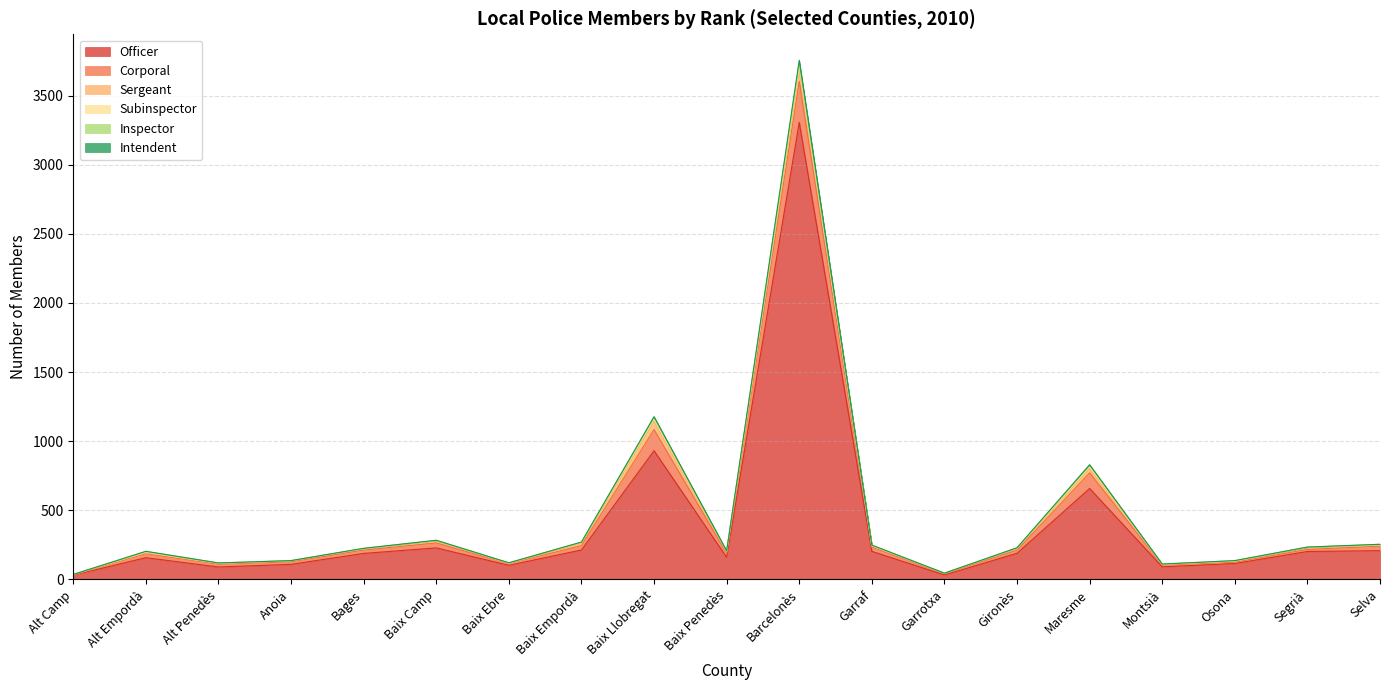

Which label corresponds to the largest value in the chart?

Barcelonès